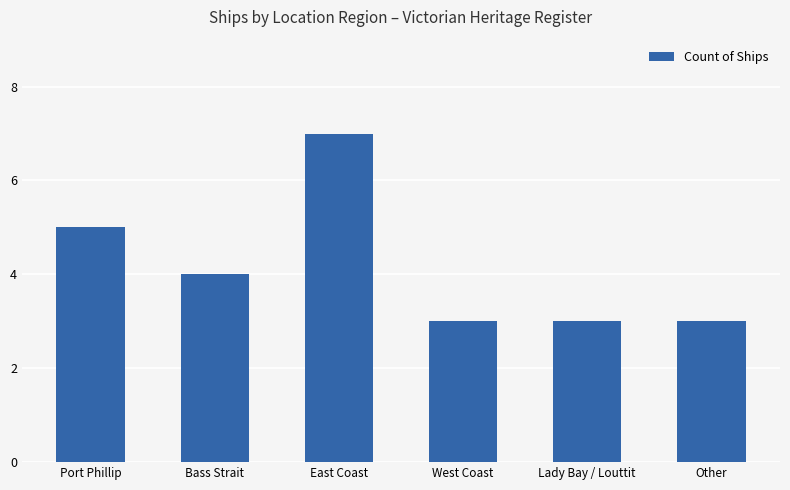

Where does the data first go above 4?

Port Phillip